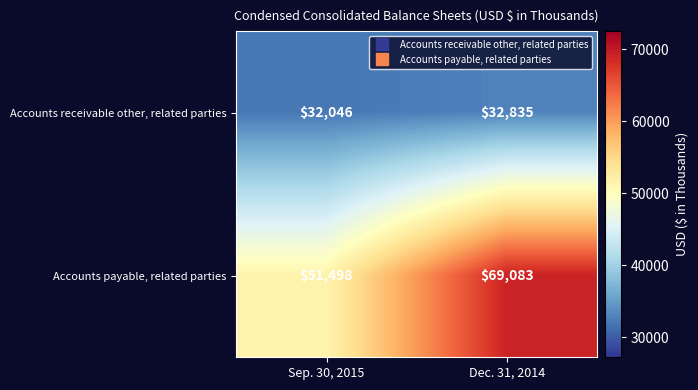

Reading left to right, transcribe all the data shown in this chart.

Accounts receivable other, related parties: Sep. 30, 2015=32046	Dec. 31, 2014=32835
Accounts payable, related parties: Sep. 30, 2015=51498	Dec. 31, 2014=69083